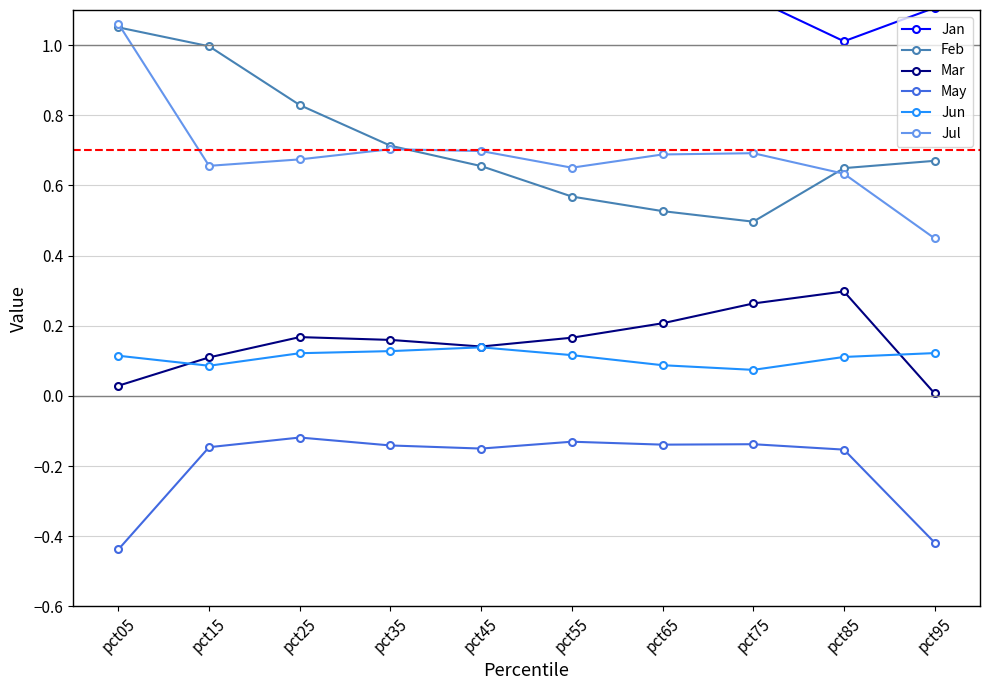

At pct75, list the series in order from smallest to largest.

May, Jun, Mar, Feb, Jul, Jan